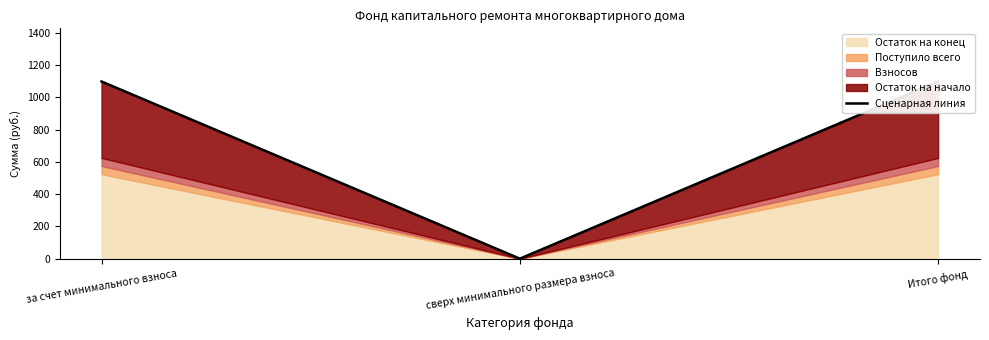

What is the change in value from сверх минимального размера взноса to Итого фонд?

+1097.6